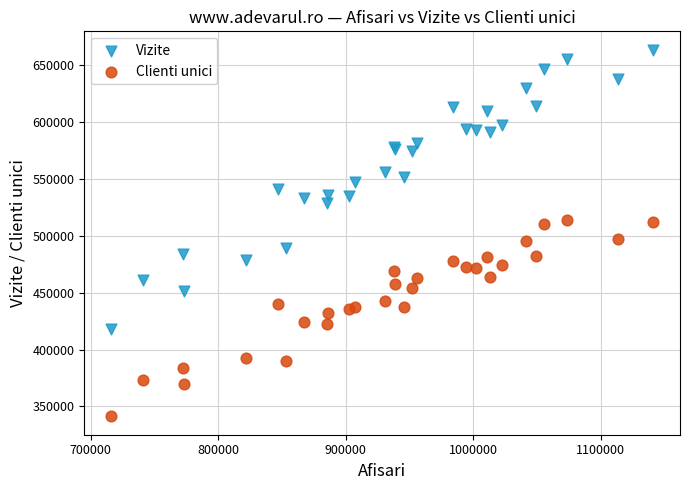

What are all the series names shown in the legend?

Vizite, Clienti unici